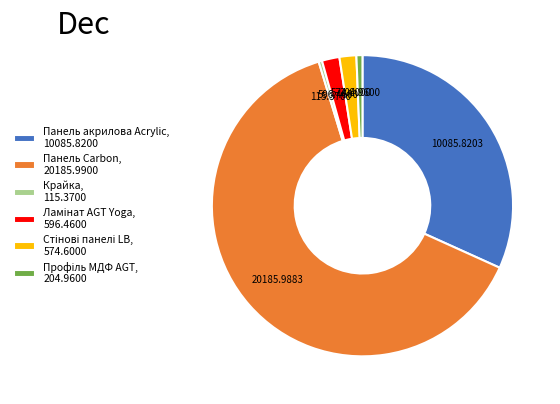

Do Крайка, 115.3700 and Панель Carbon, 20185.9900 together represent more than half of the pie?

Yes